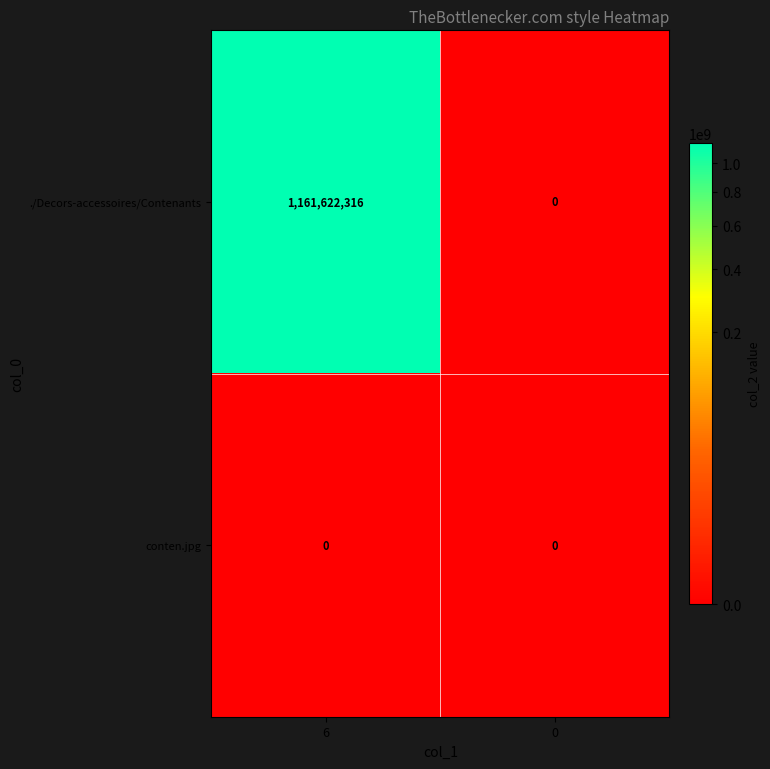

What is the greatest value displayed?

1161622316